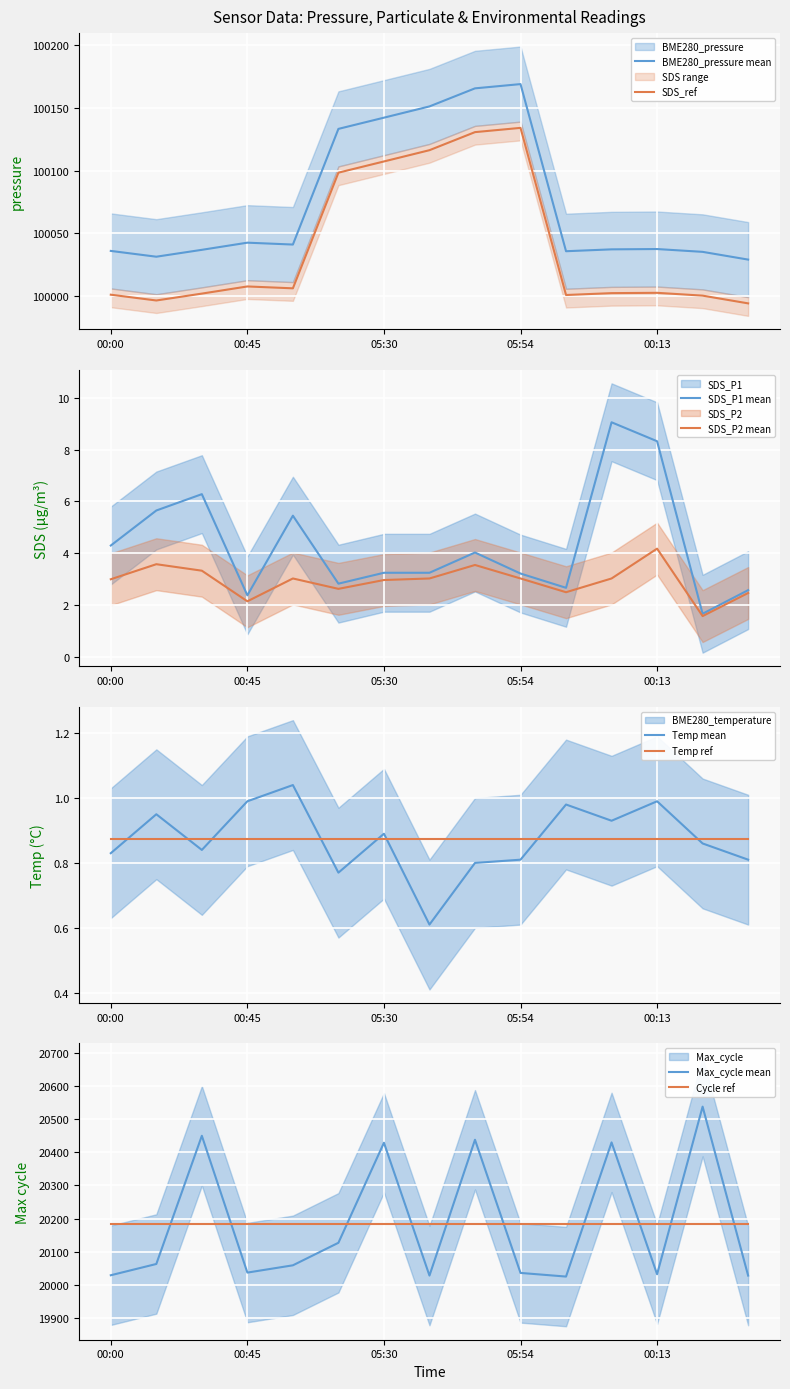

Which has a higher value, 00:03 or 05:54?

05:54